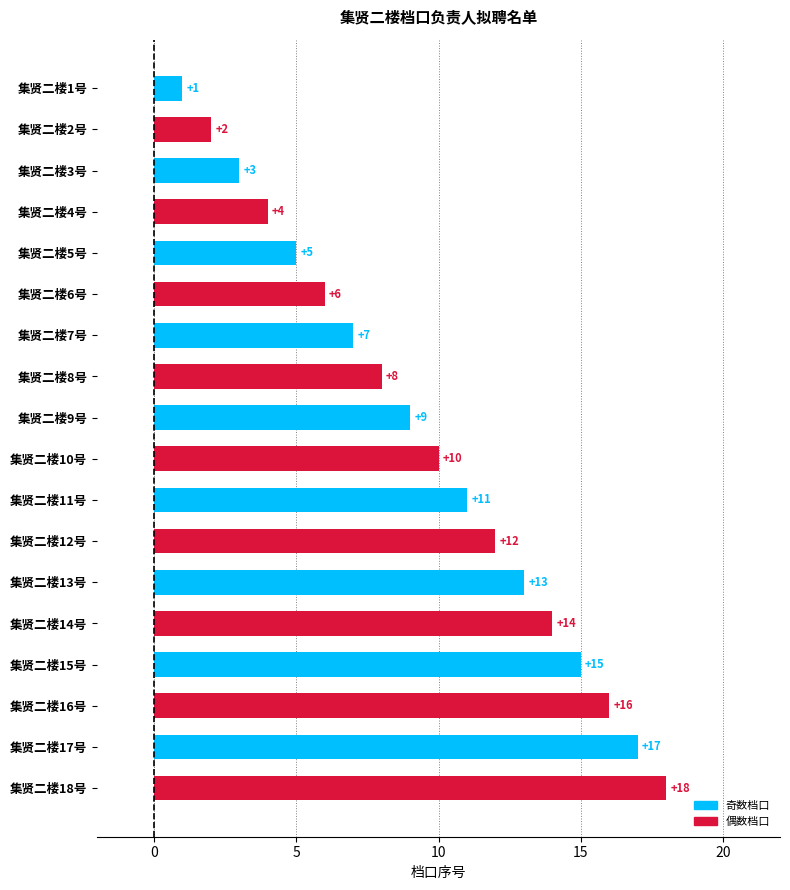

List the labels in order of value, smallest first.

集贤二楼1号, 集贤二楼2号, 集贤二楼3号, 集贤二楼4号, 集贤二楼5号, 集贤二楼6号, 集贤二楼7号, 集贤二楼8号, 集贤二楼9号, 集贤二楼10号, 集贤二楼11号, 集贤二楼12号, 集贤二楼13号, 集贤二楼14号, 集贤二楼15号, 集贤二楼16号, 集贤二楼17号, 集贤二楼18号